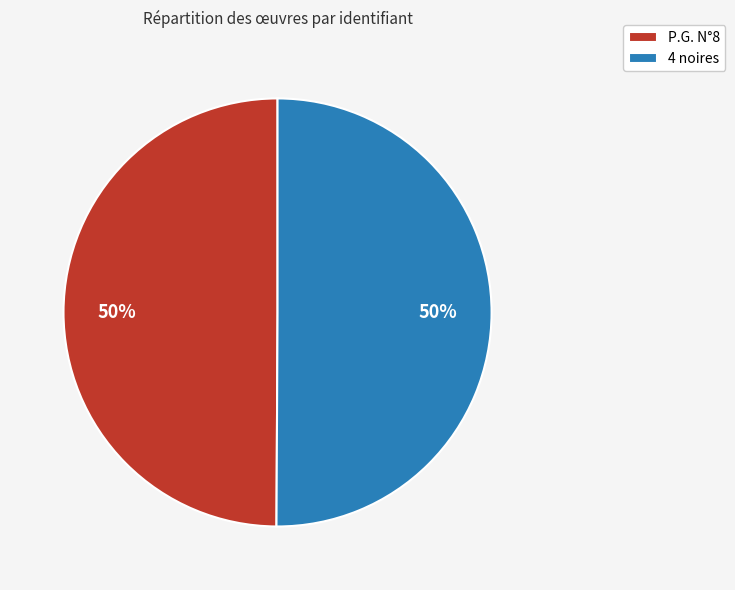

Is it true that 4 noires is 40% of the pie?

False